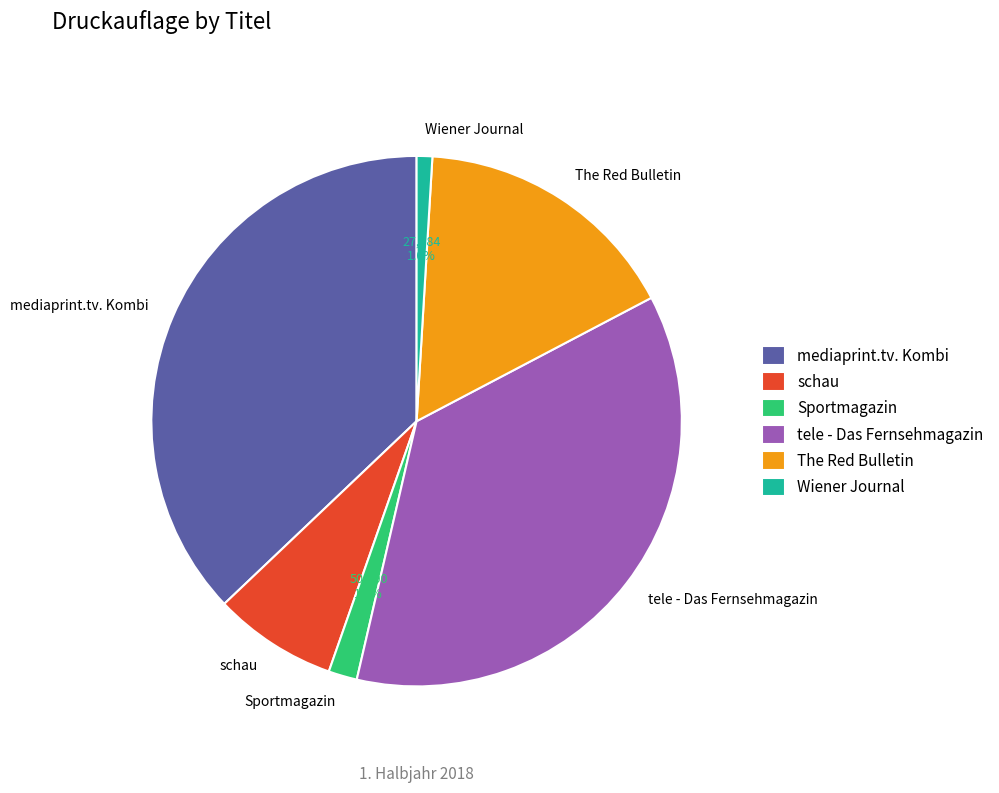

Is it true that tele - Das Fernsehmagazin is 36% of the pie?

True